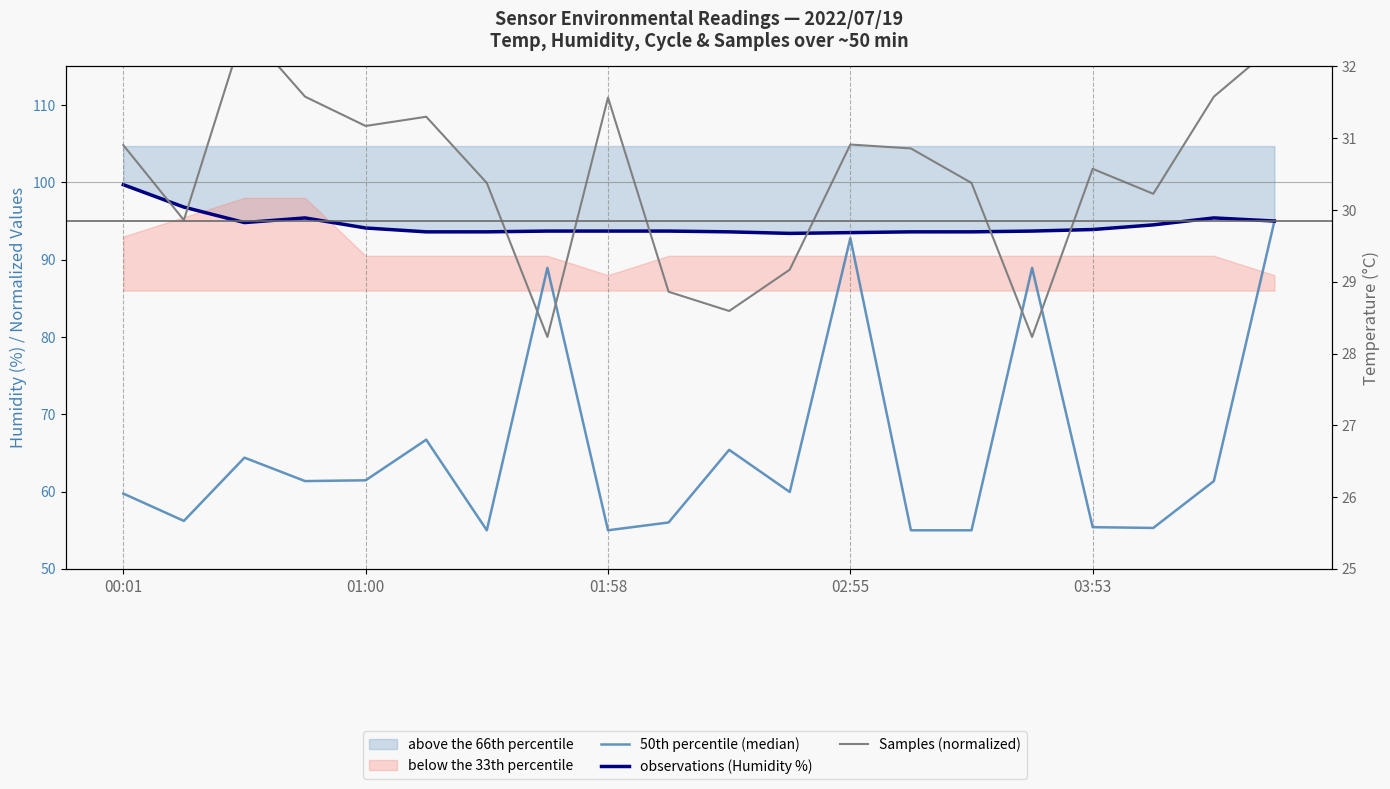

Which label corresponds to the largest value in the chart?

01:58